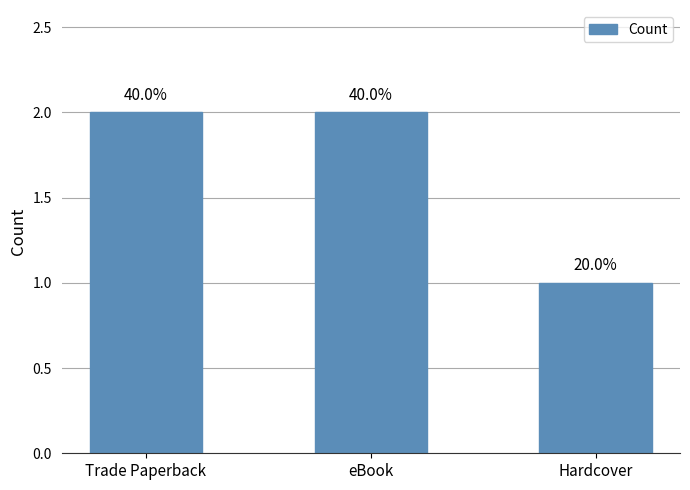

What is the sum of the values at eBook and Trade Paperback?

4